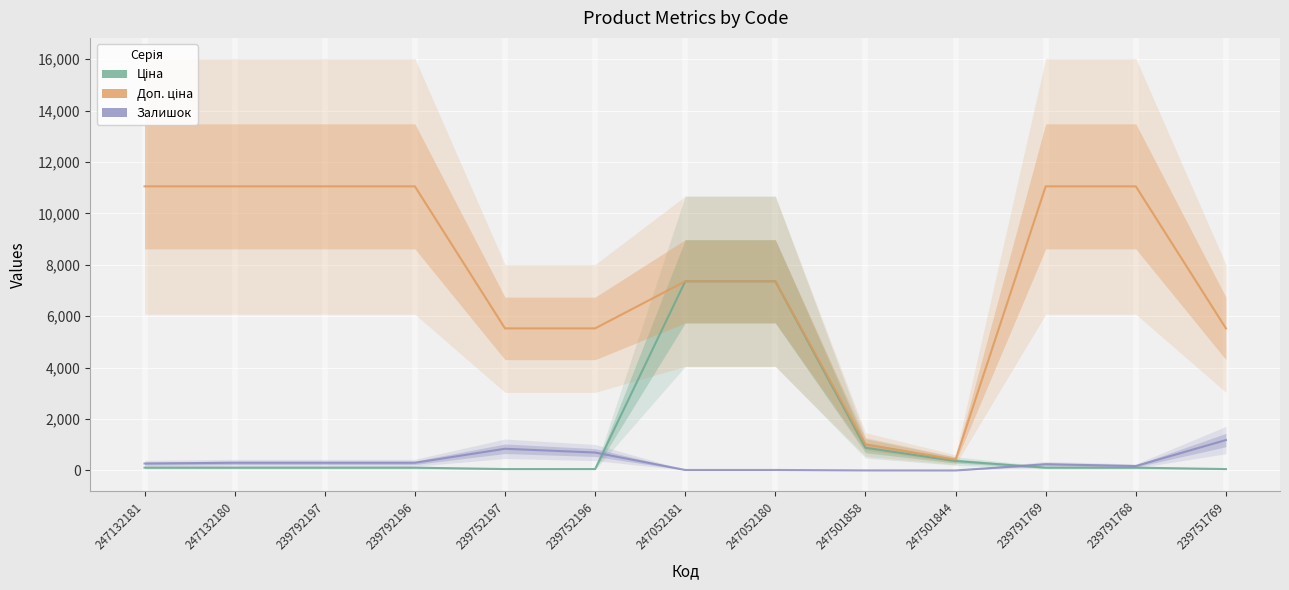

How many lines are shown in the chart?

3